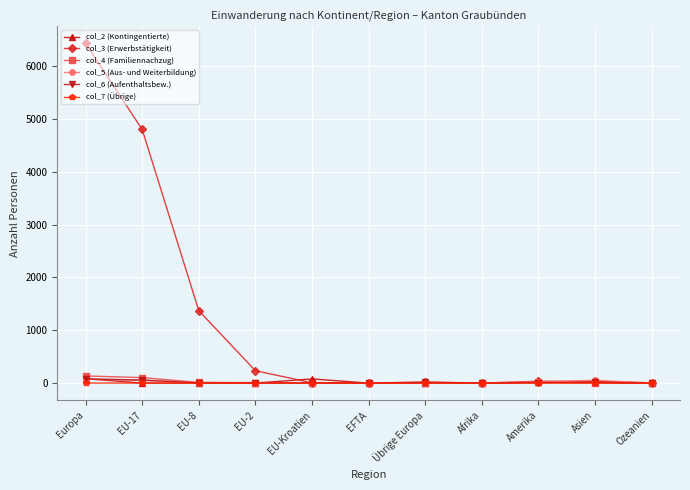

What is the spread (max minus min) of values at Übrige Europa?

18